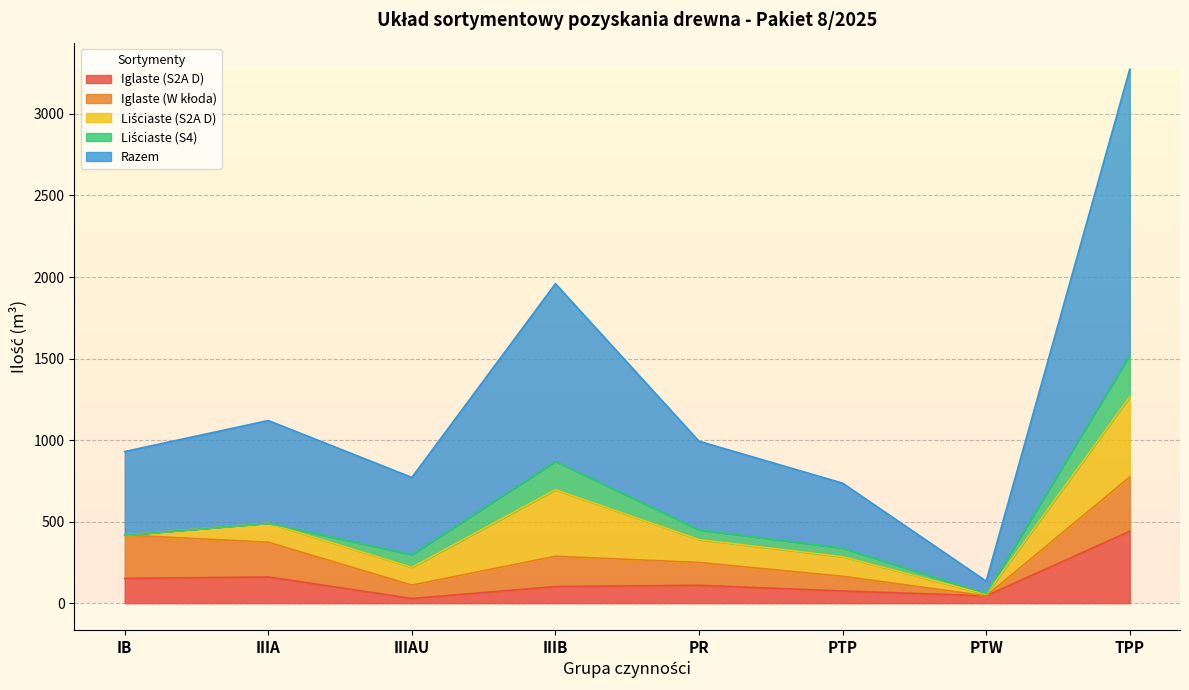

What are all the series names shown in the legend?

Iglaste (S2A D), Iglaste (W kłoda), Liściaste (S2A D), Liściaste (S4), Razem